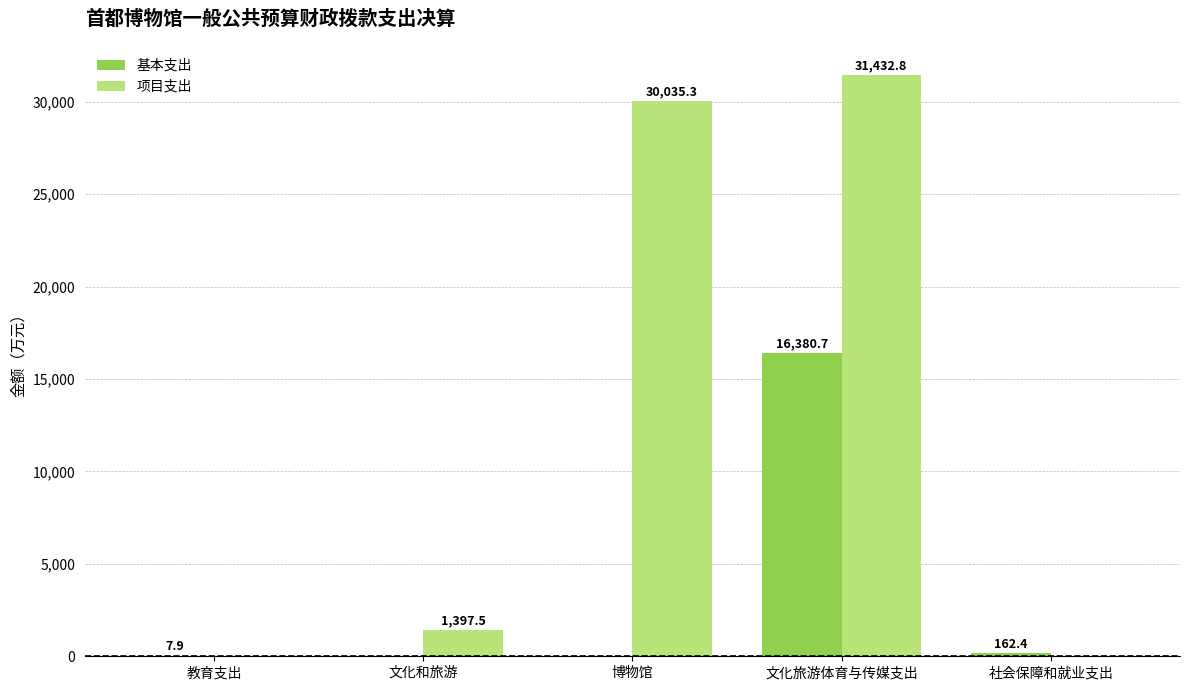

Is it true that 项目支出 equals 0.0 at 社会保障和就业支出?

True